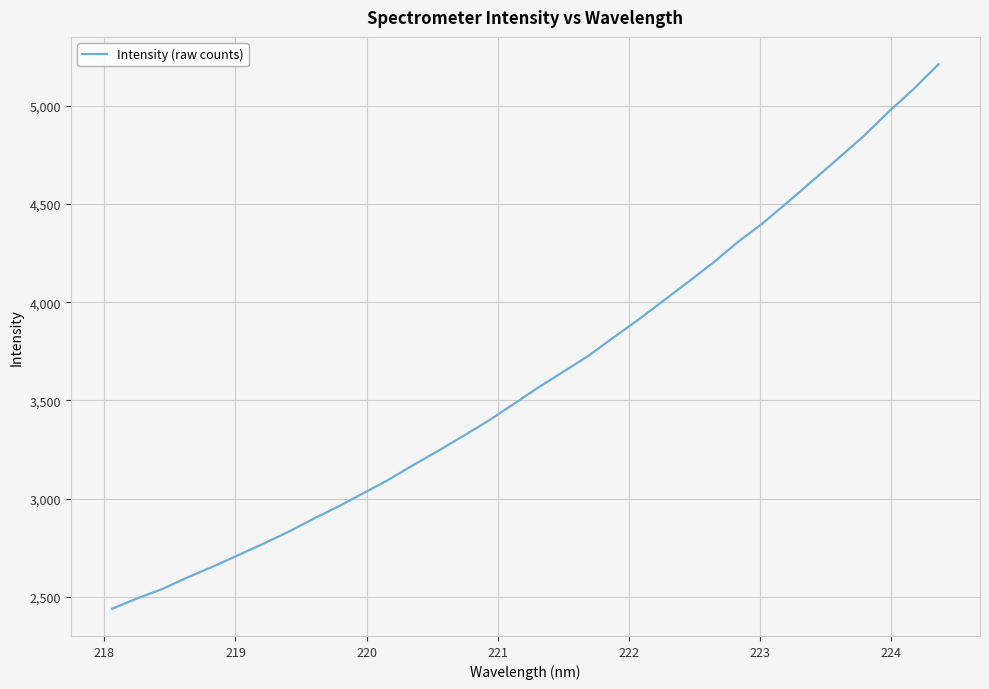

What is the difference between the maximum and minimum values?

2770.3